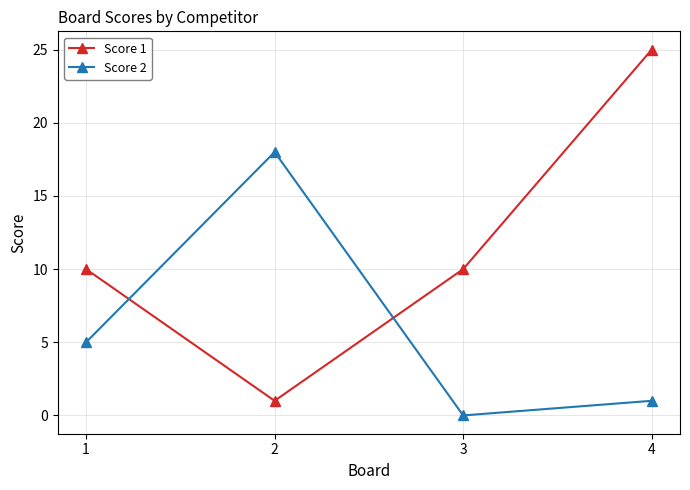

In Score 2, how many points are higher than both neighbors (excluding endpoints)?

1